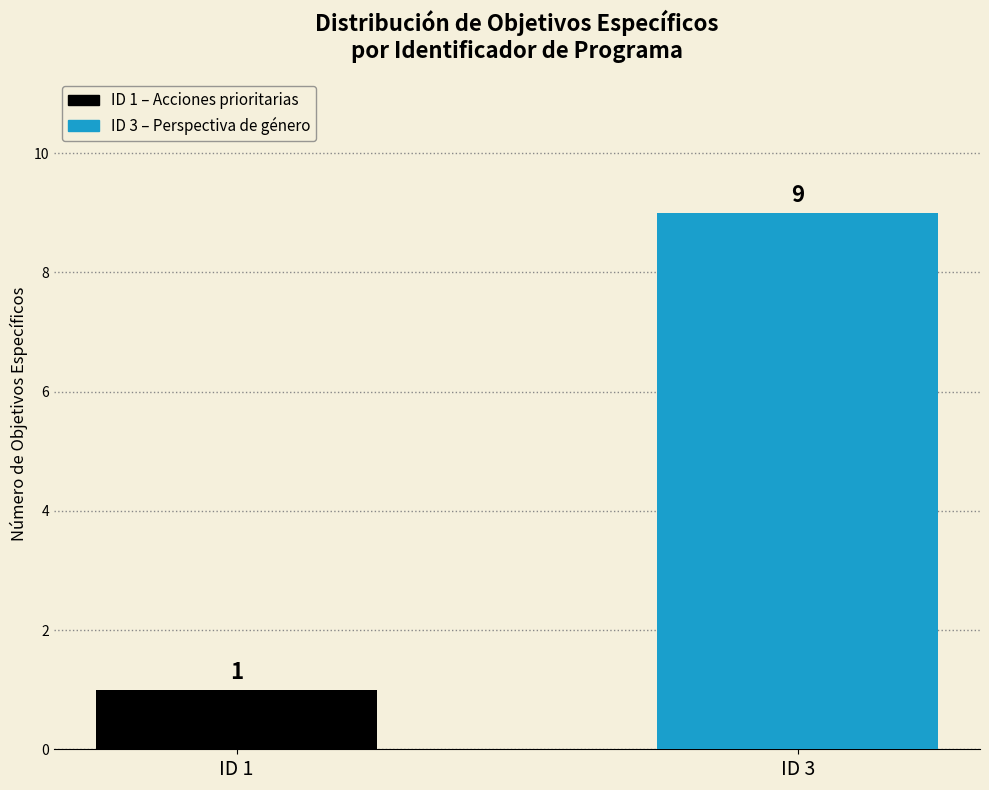

What is the average value?

5